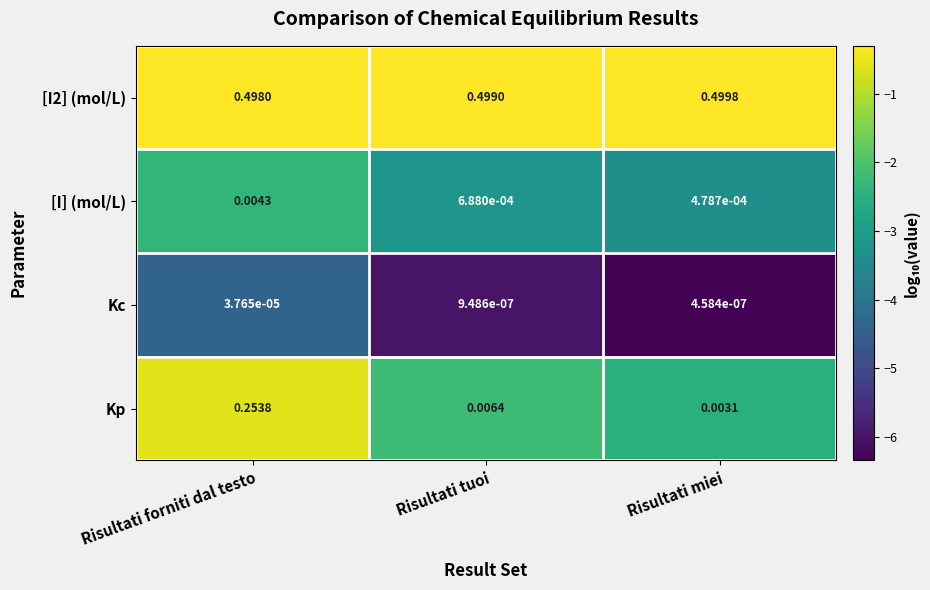

At which category is the sum across all series the highest?

Risultati forniti dal testo